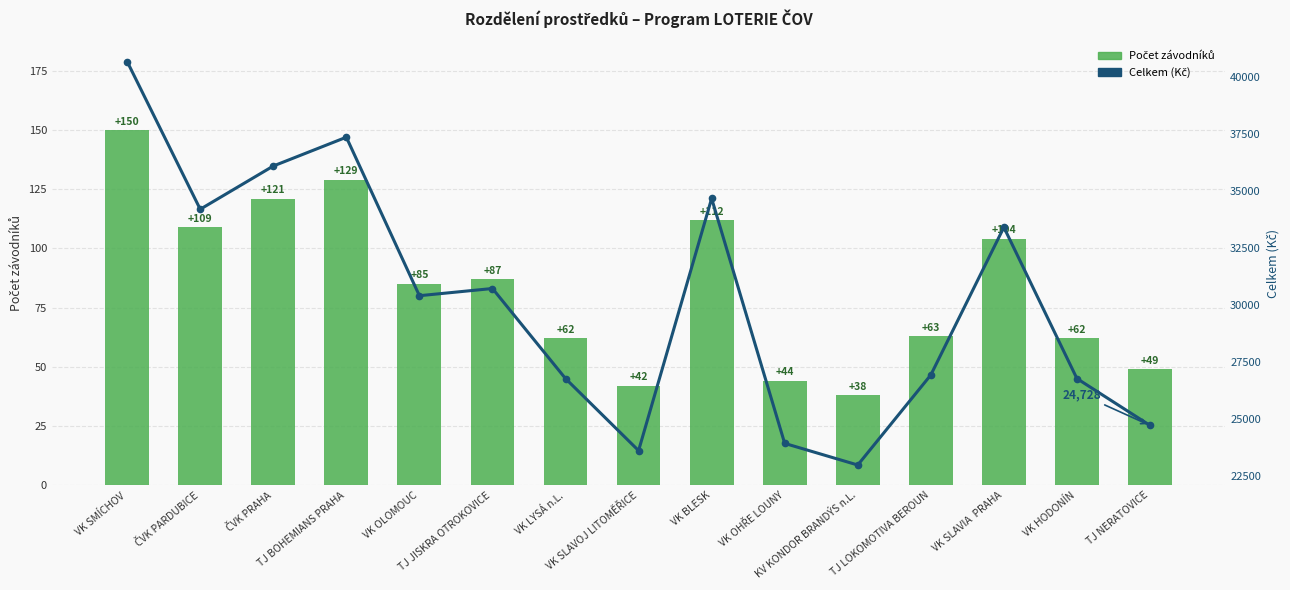

What is the label of the 4th bar from the left?

TJ BOHEMIANS PRAHA